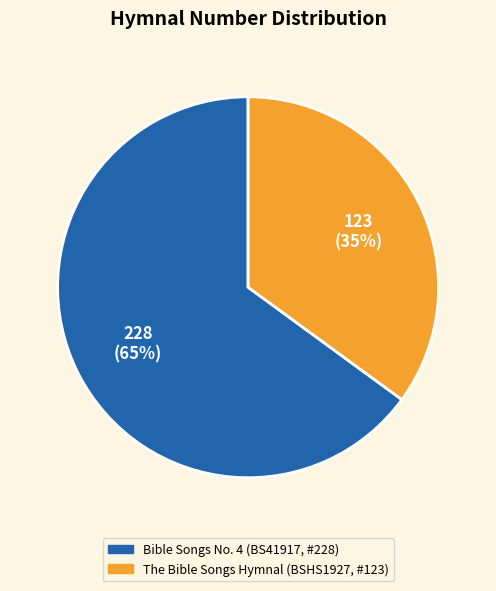

To the nearest percent, what is the average slice percentage?

50%